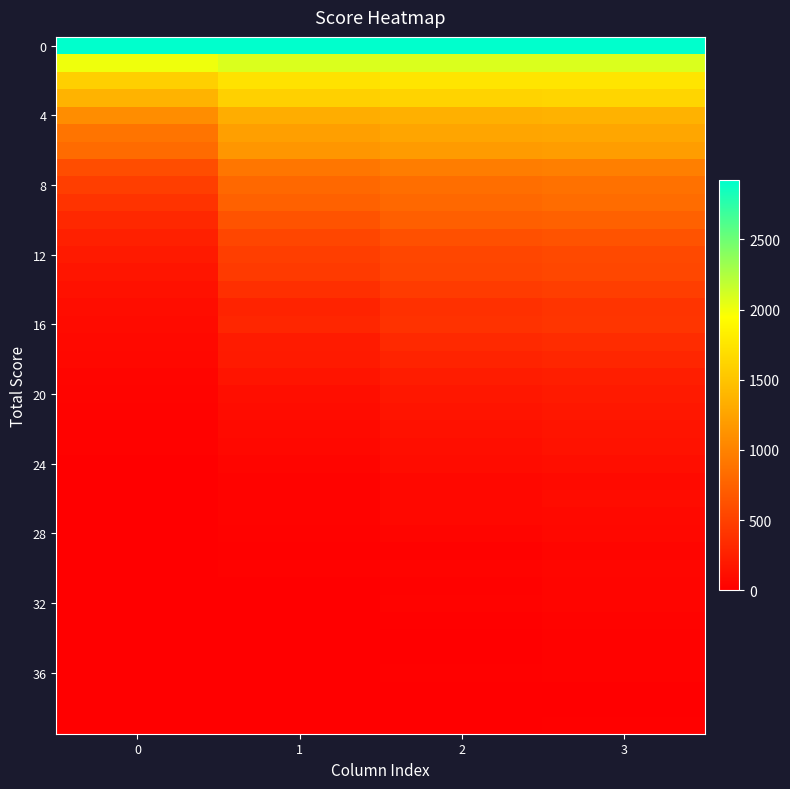

At which category is the sum across all series the highest?

3